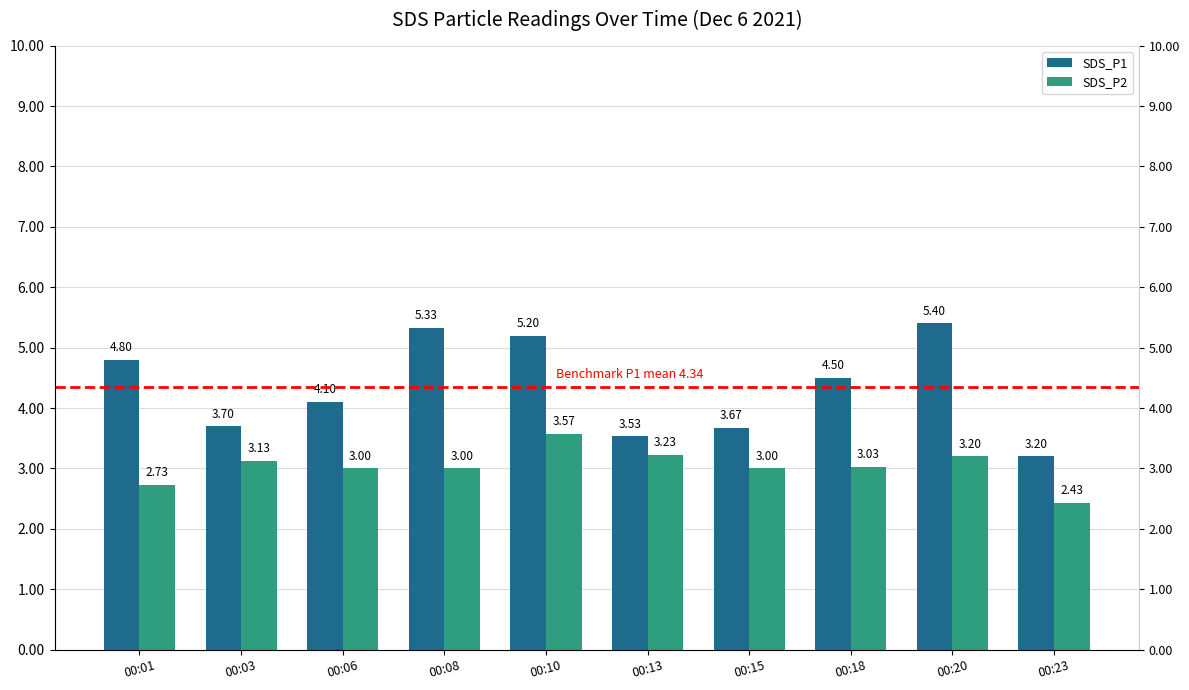

What is the maximum value shown in the chart?

5.4